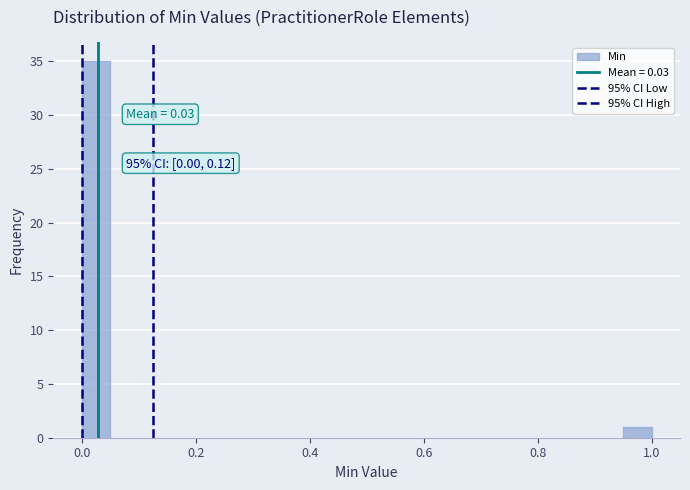

Read against the x-axis, roughly where is the centre of the tallest bar?

0.02